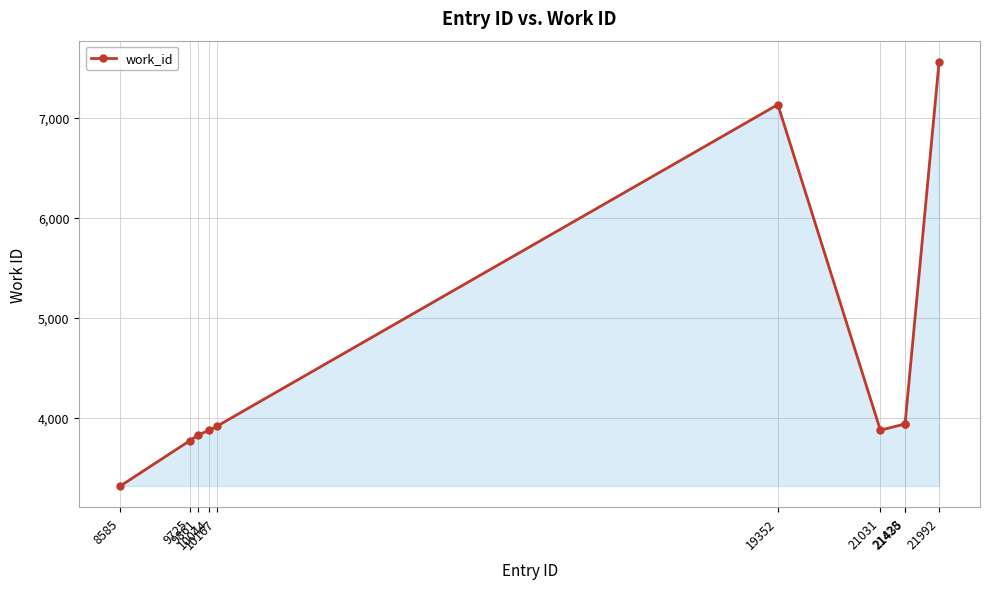

How many categories are shown in the chart?

10